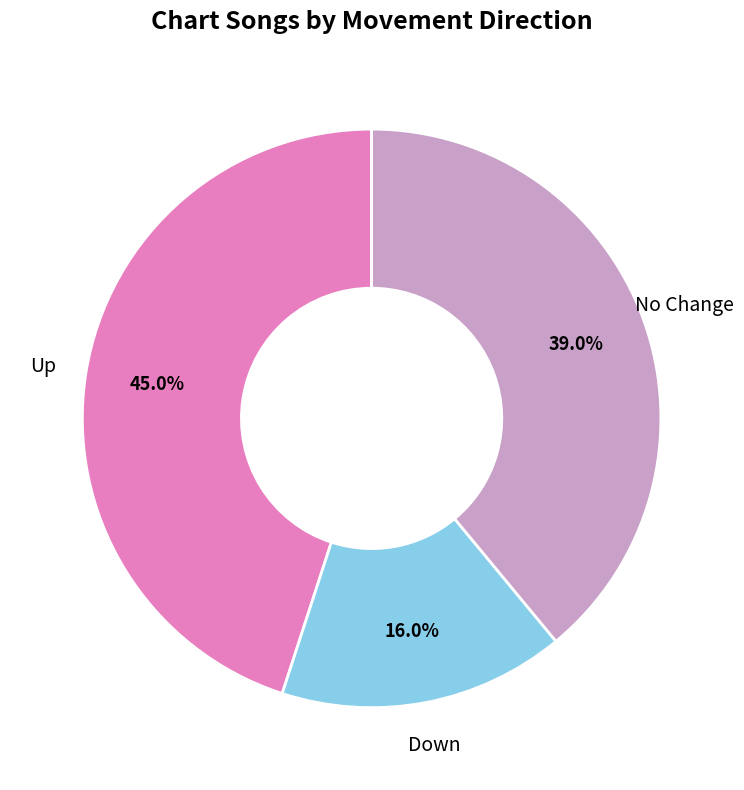

Combined, what portion of the pie is Down and Up?

61.0%